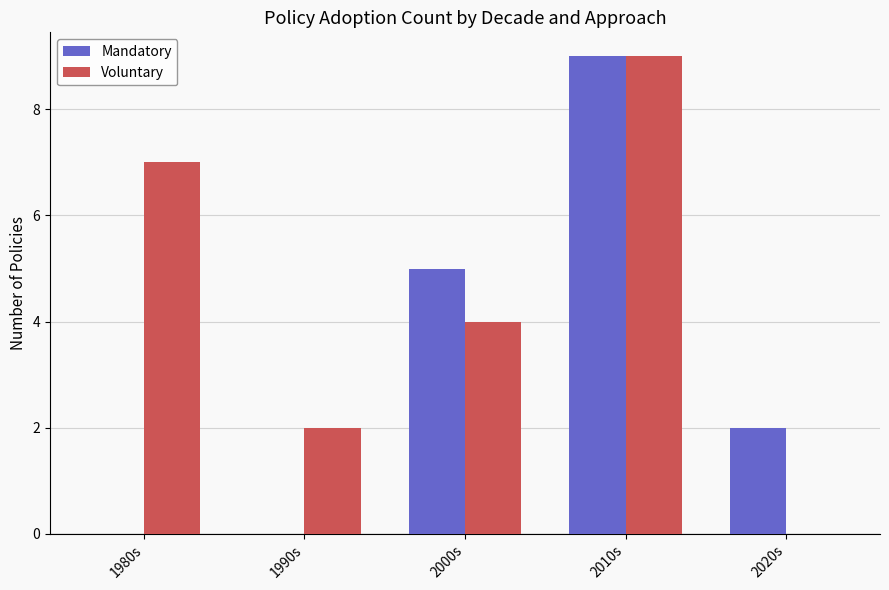

Is the value of Voluntary at 1990s greater than the value of Mandatory at 1990s?

Yes